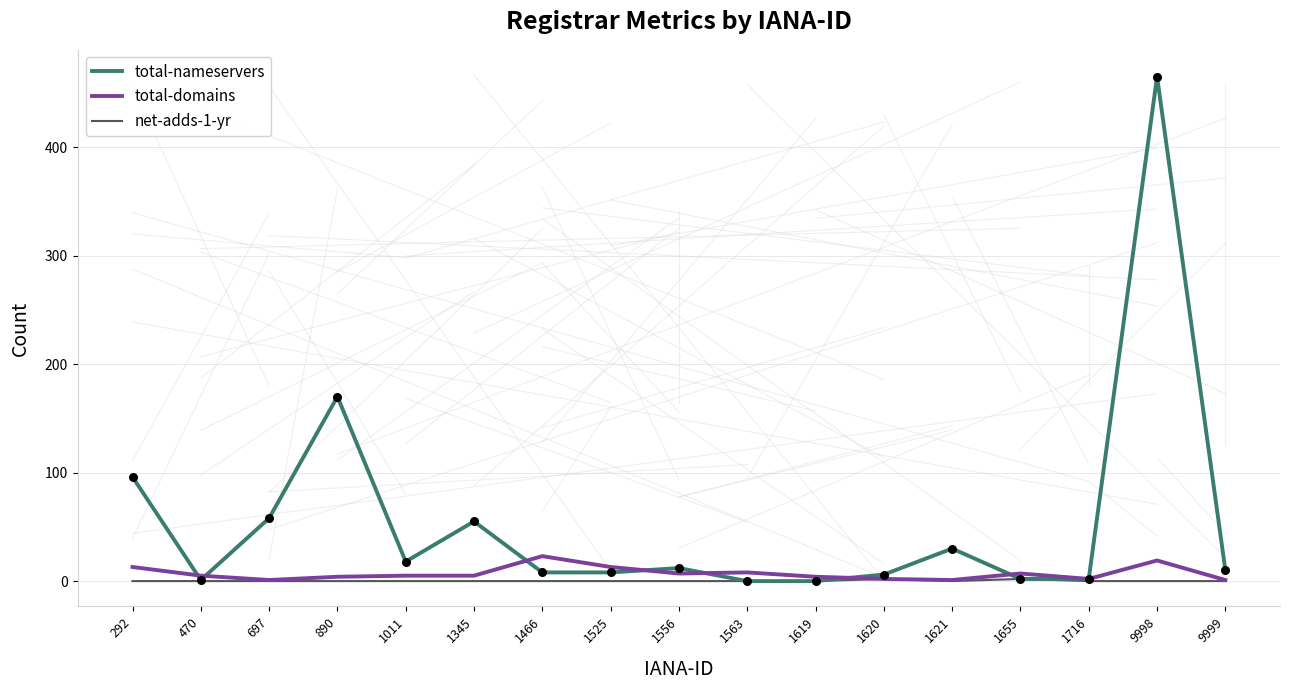

Which series has the largest total across all categories?

total-nameservers